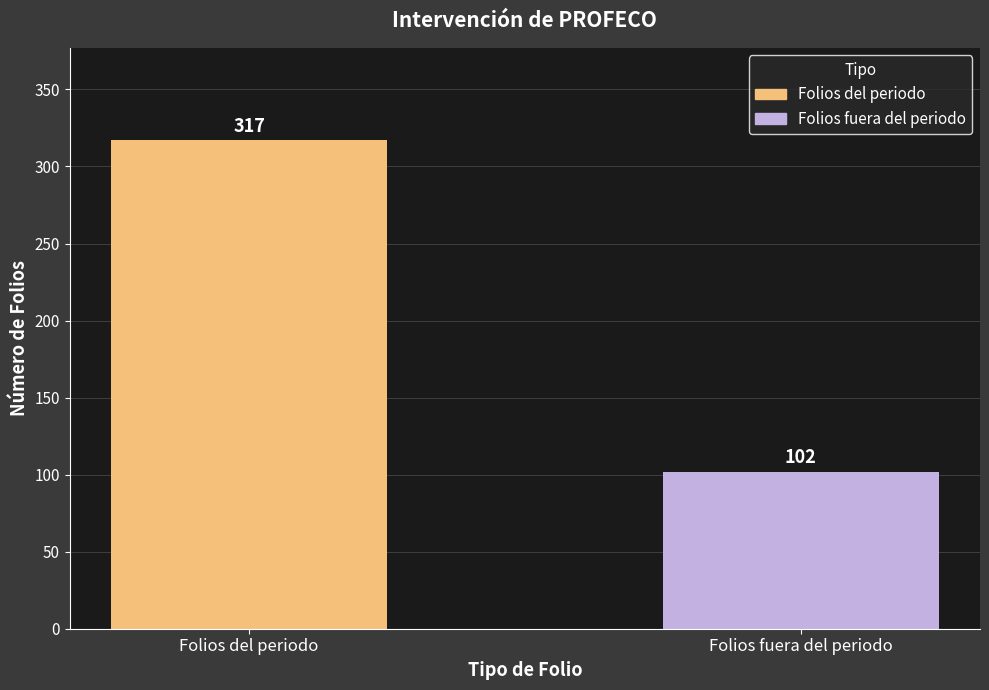

List the labels in order of value, smallest first.

Folios fuera del periodo, Folios del periodo